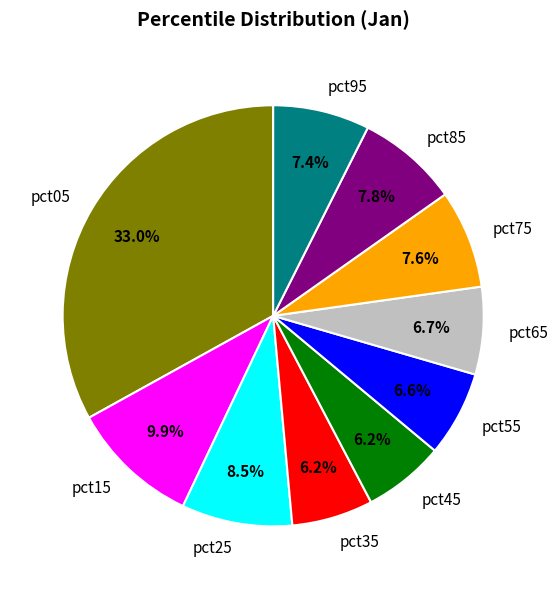

To the nearest percent, what portion does pct45 represent?

6%